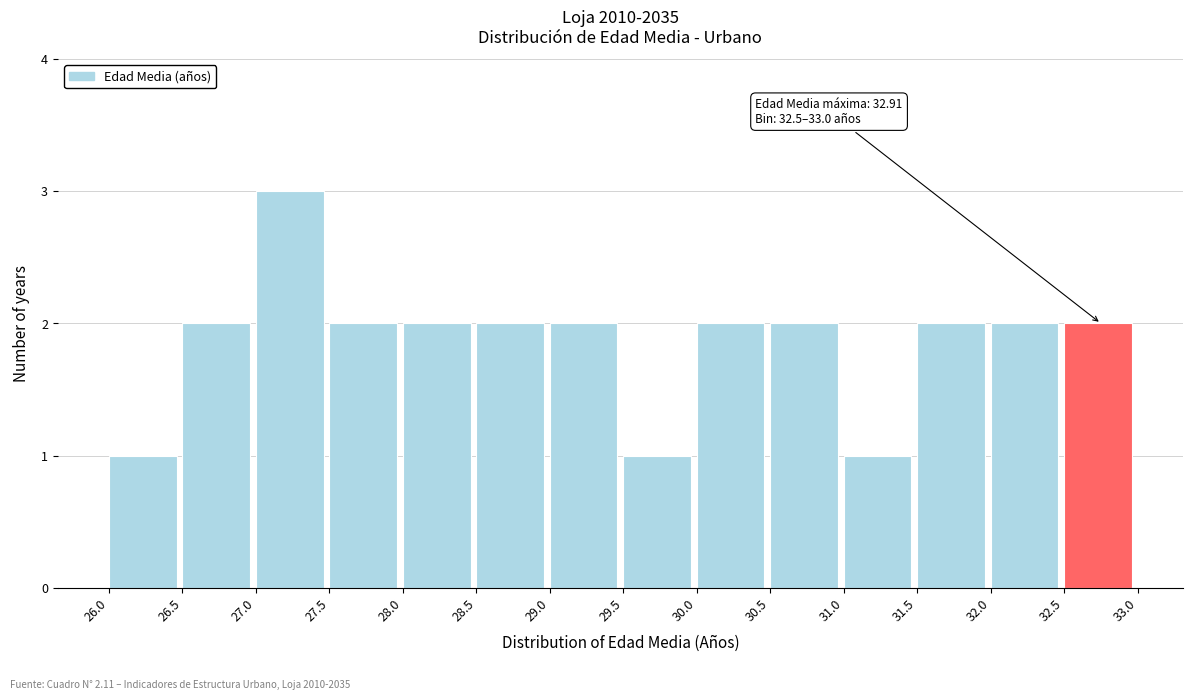

Over which range of the x-axis is the bar tallest?

27.0 to 27.5